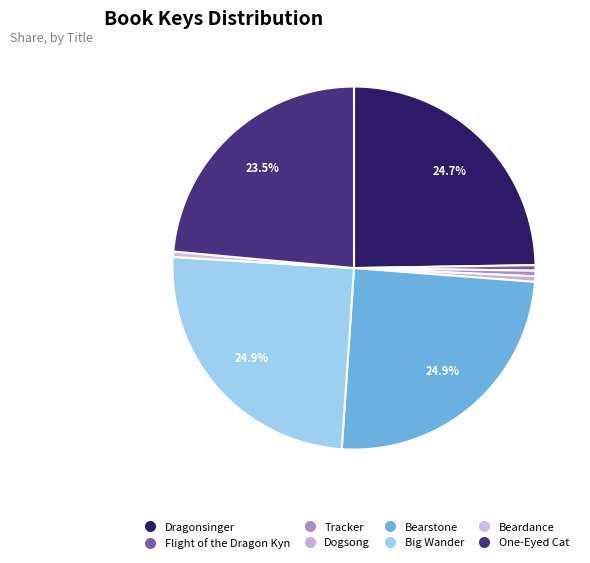

To the nearest percent, what is the average slice percentage?

12%